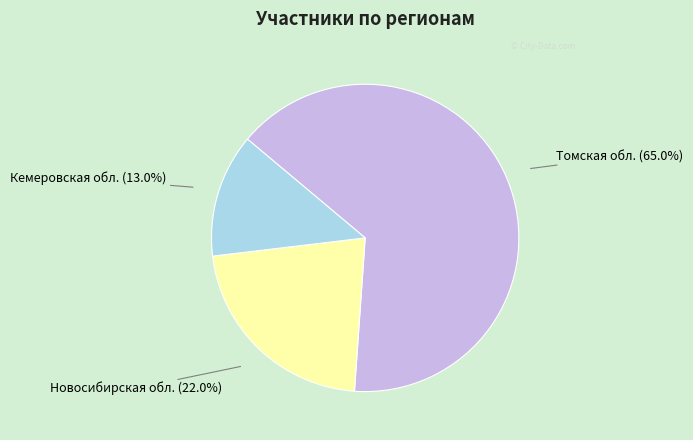

Which category has the biggest portion of the pie?

Томская обл.